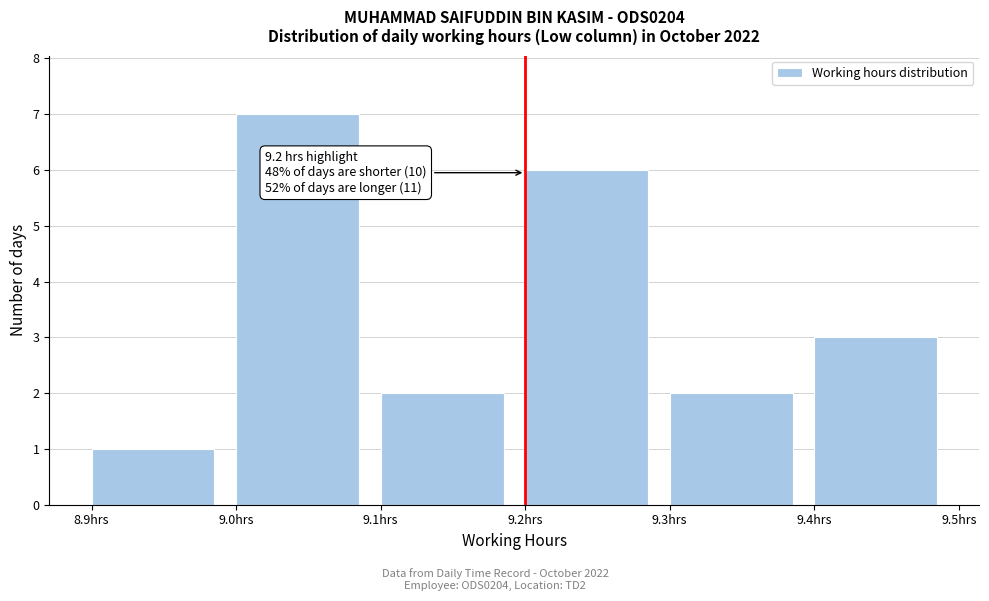

Over which range of the x-axis is the bar tallest?

9.0 to 9.1